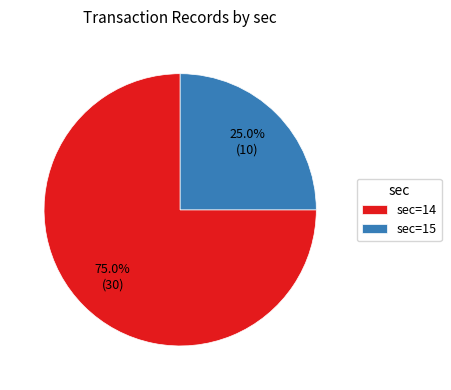

Approximately how many times larger is the value at sec=14 compared to sec=15?

3.0